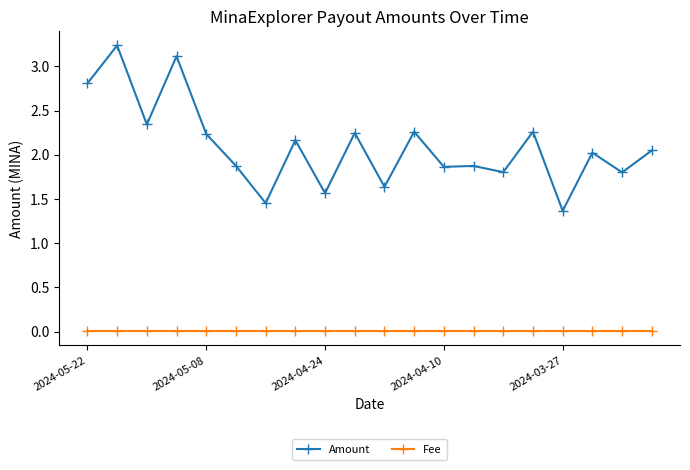

What is the minimum value for Amount?

1.4